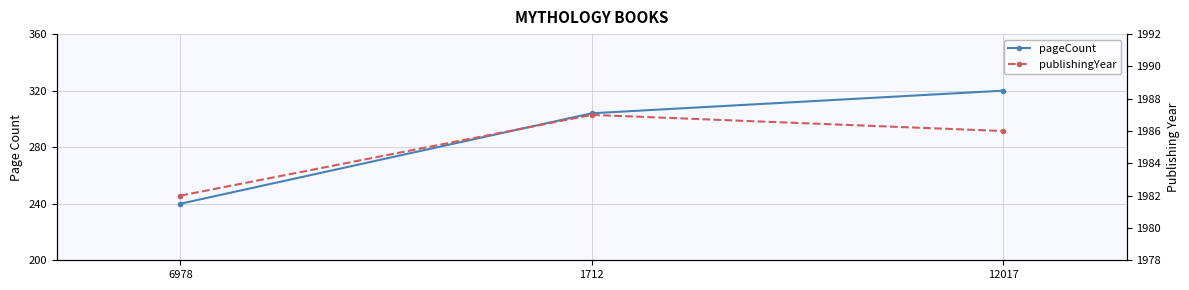

What is the total value across all series at 12017?

2306